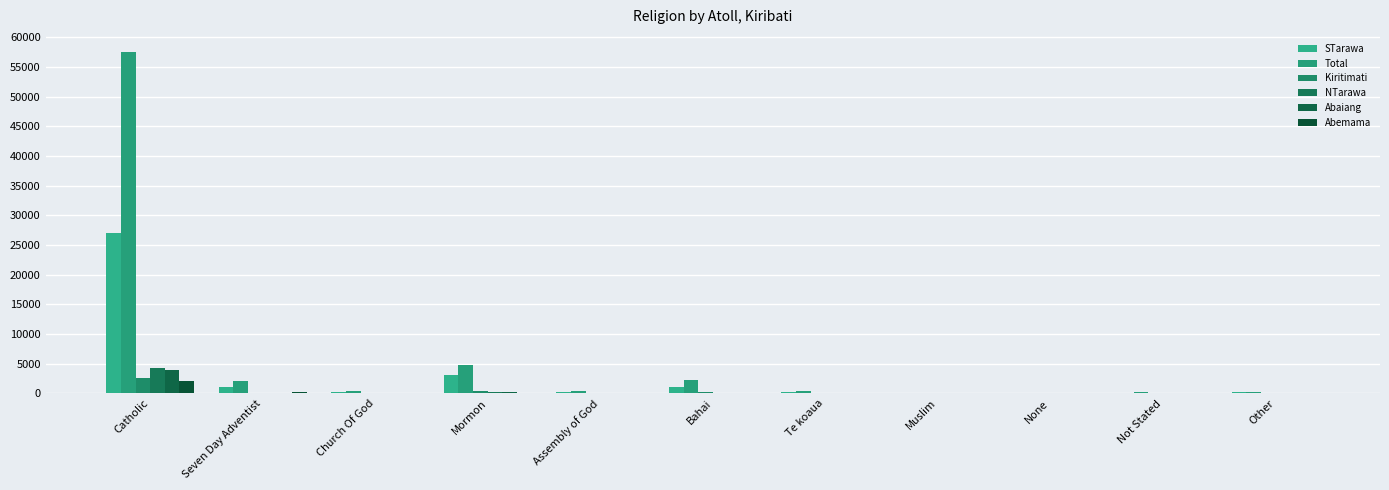

List the labels in order of STarawa value, smallest first.

None, Muslim, Not Stated, Other, Church Of God, Assembly of God, Te koaua, Seven Day Adventist, Bahai, Mormon, Catholic